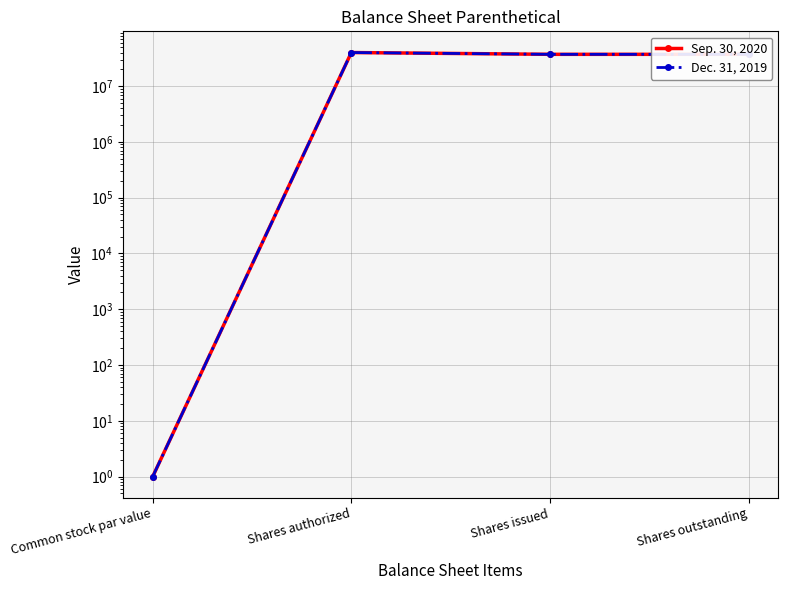

Which series has the widest spread of values?

Sep. 30, 2020